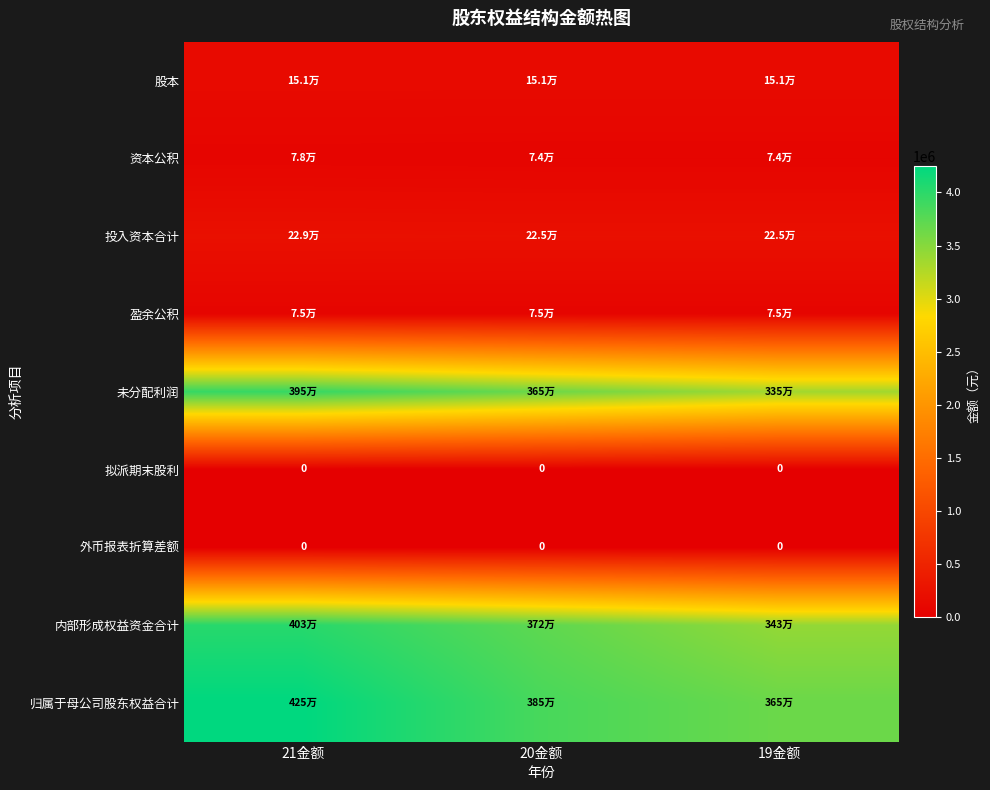

List the series in order of their peak value, lowest first.

拟派期末股利, 外币报表折算差额, 盈余公积, 资本公积, 股本, 投入资本合计, 未分配利润, 内部形成权益资金合计, 归属于母公司股东权益合计